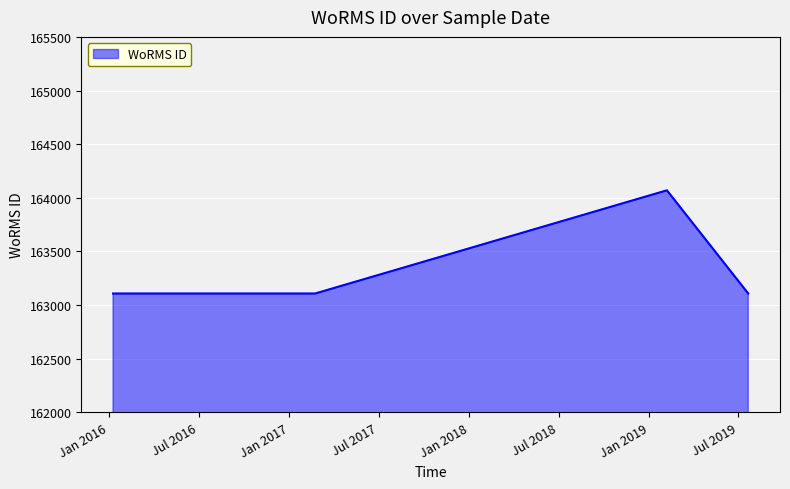

Reading left to right, extract all data points from this chart.

163108	163108	164070	163108